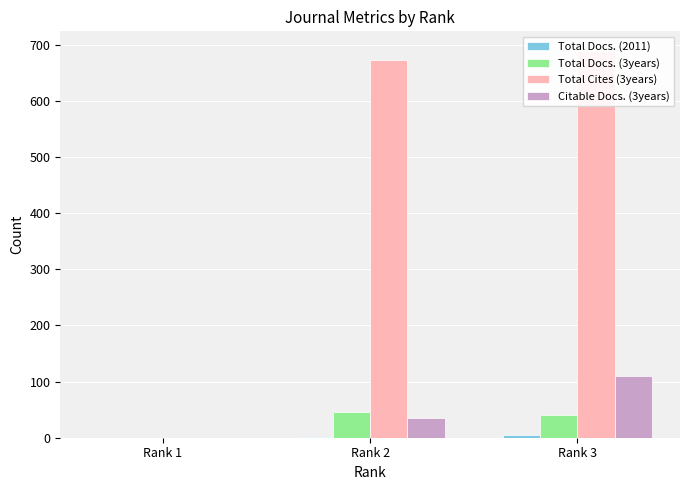

List the series in order of their peak value, highest first.

Total Cites (3years), Citable Docs. (3years), Total Docs. (3years), Total Docs. (2011)